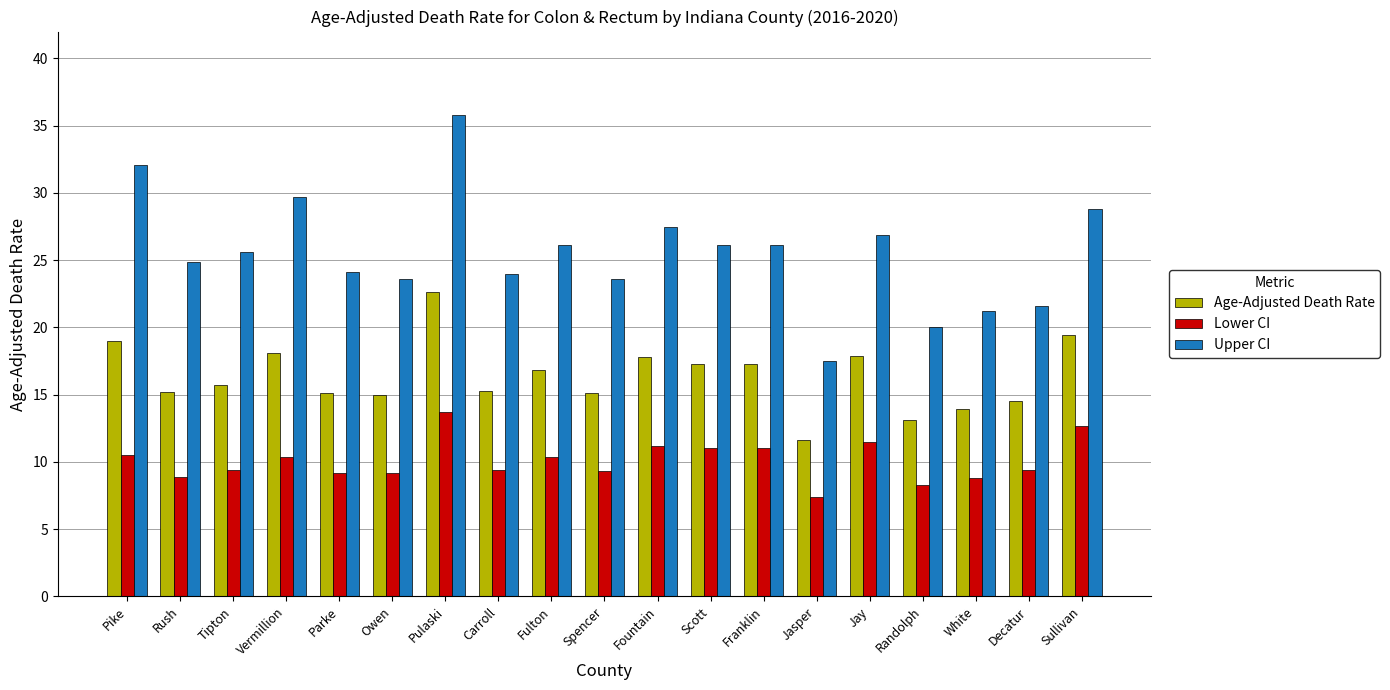

At Spencer, list the series in order from largest to smallest.

Upper CI, Age-Adjusted Death Rate, Lower CI